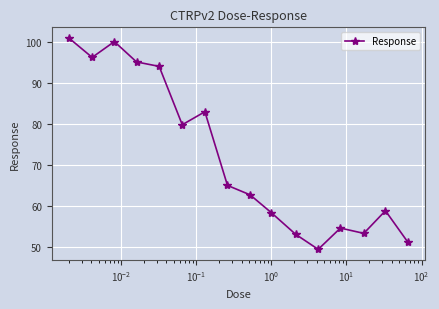

How many lines are shown in the chart?

1